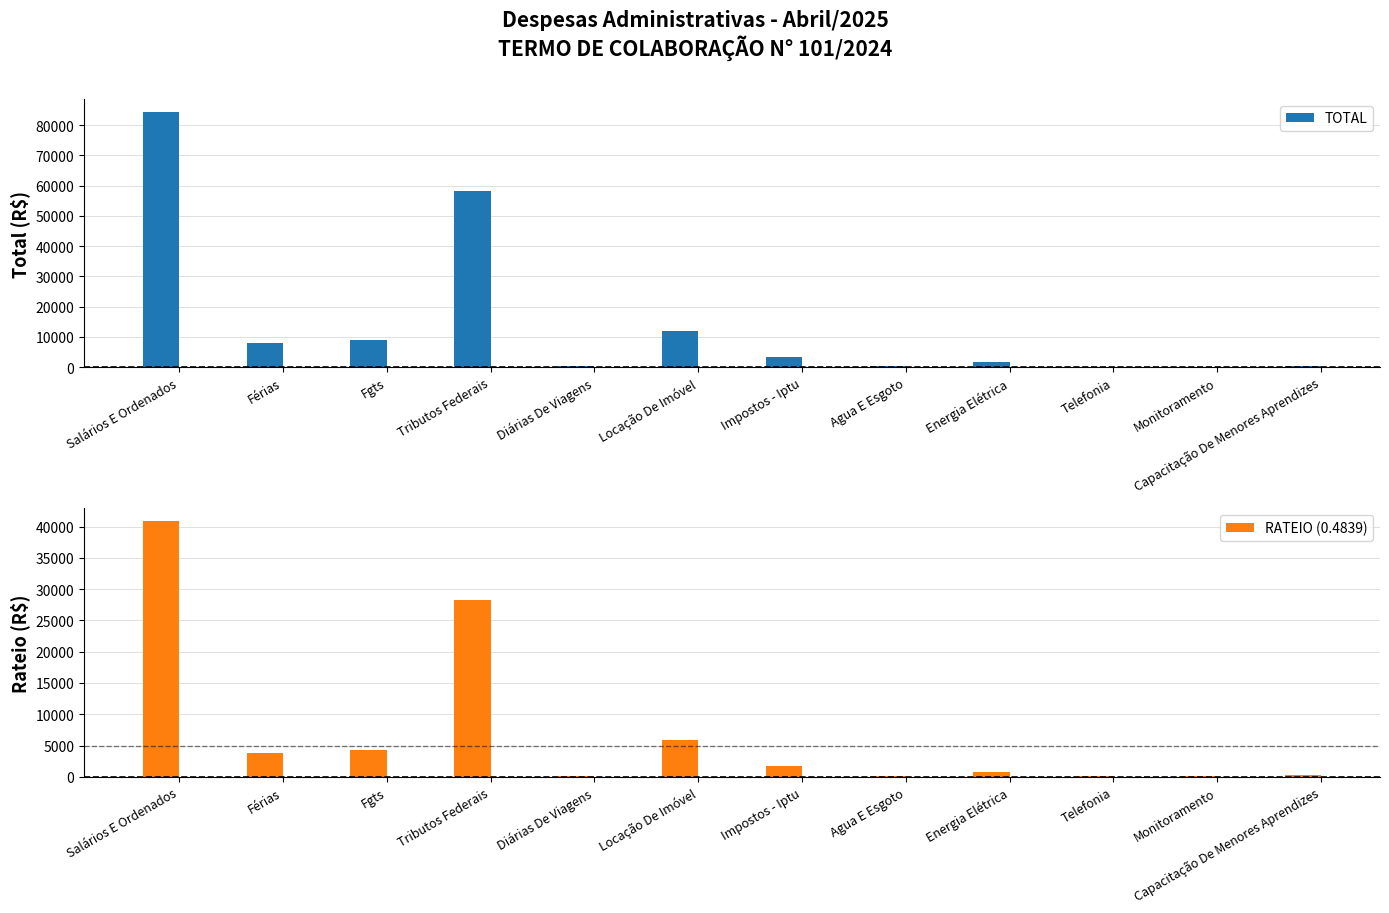

The value of RATEIO (0.4839) at Agua E Esgoto is 190.4. True or false?

True